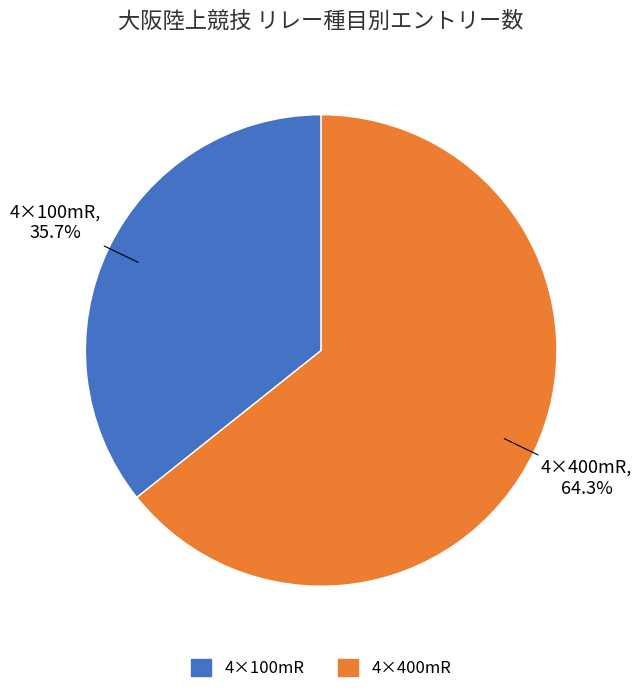

What is the ratio of the value at 4×100mR to the value at 4×400mR?

0.6